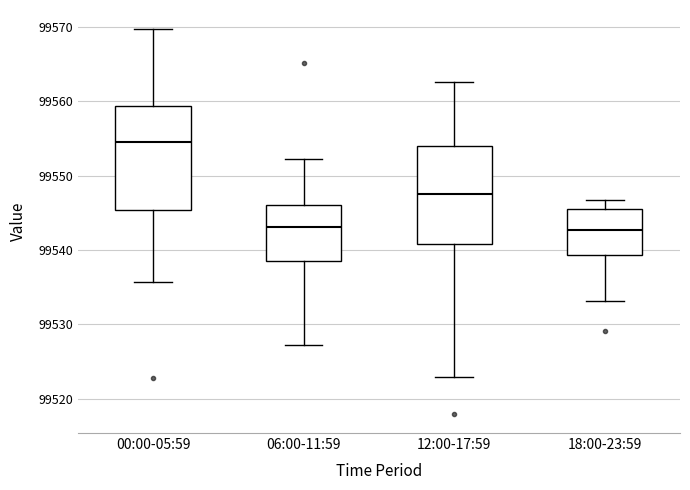

Reading left to right, transcribe this box plot: for each box, give where its median line is, the range the box spans, and where its two whiskers end, as read against the y-axis. The values are not printed on the chart, so give them approximately, as read against the axis.

00:00-05:59: median 99555, box 99545 to 99559, whiskers 99536 to 99570
06:00-11:59: median 99543, box 99538 to 99546, whiskers 99527 to 99552
12:00-17:59: median 99547, box 99541 to 99554, whiskers 99523 to 99563
18:00-23:59: median 99543, box 99539 to 99545, whiskers 99533 to 99547